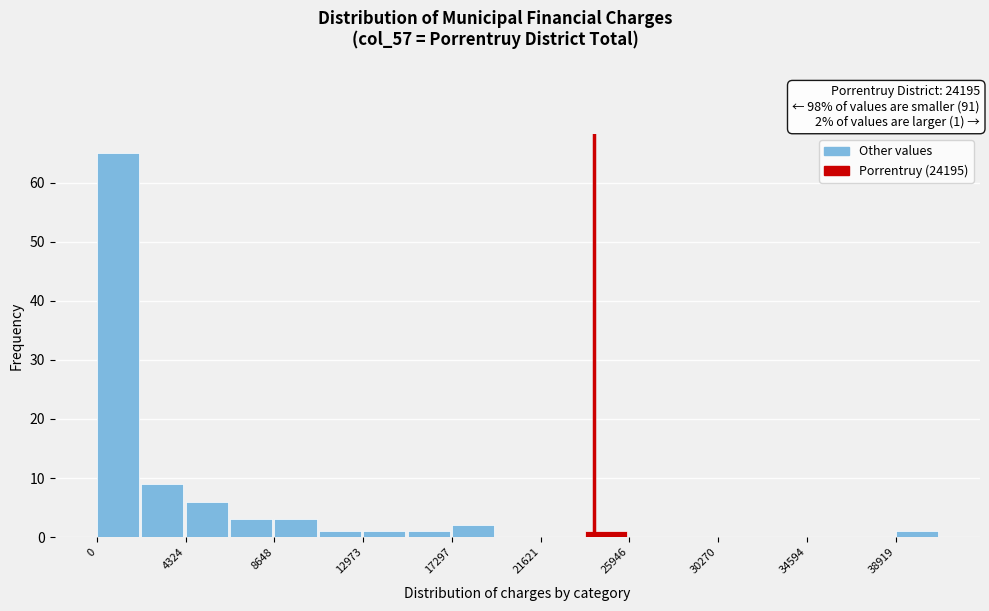

Which range on the x-axis has the tallest bar?

0 to 2000